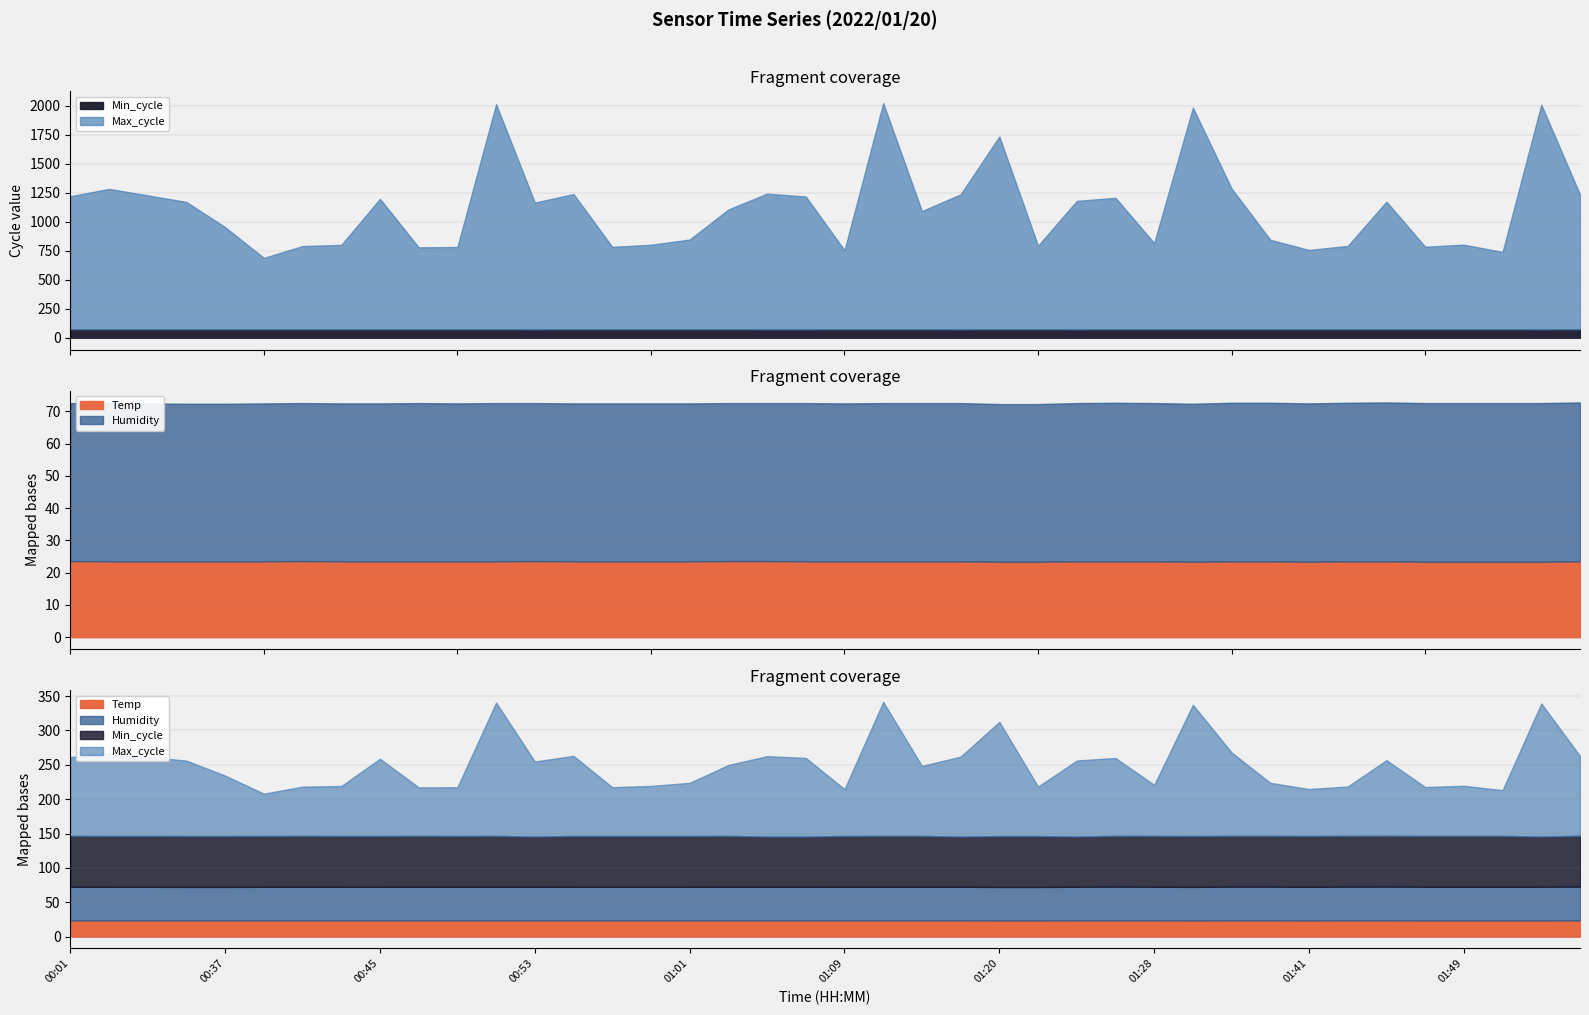

True or false: Temp and Humidity intersect in this chart.

False